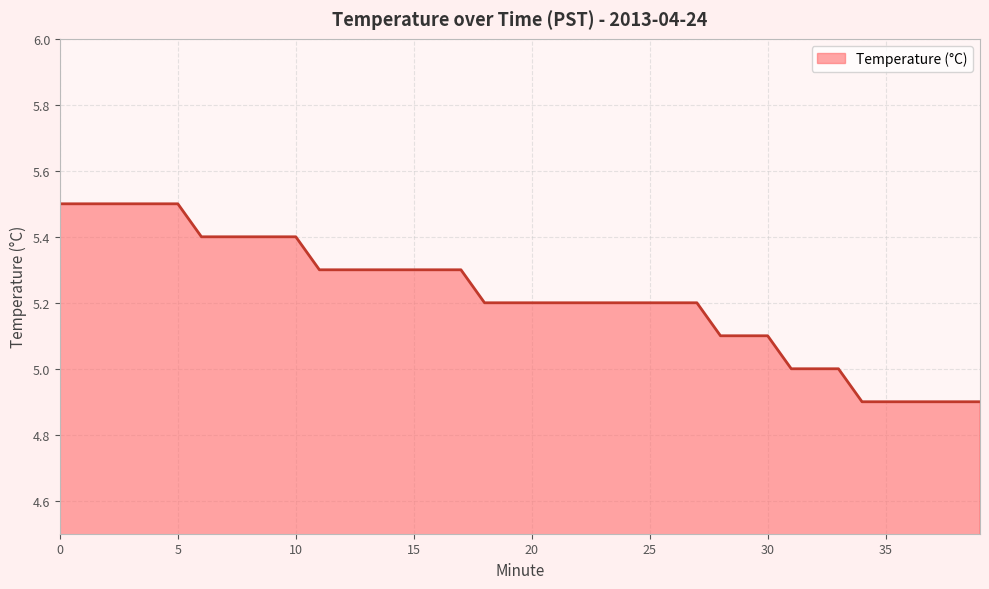

What is the difference between the maximum and minimum values?

0.6